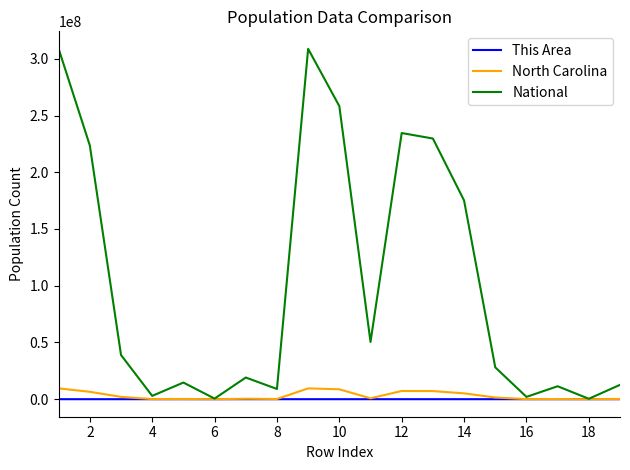

Which series has the widest spread of values?

National